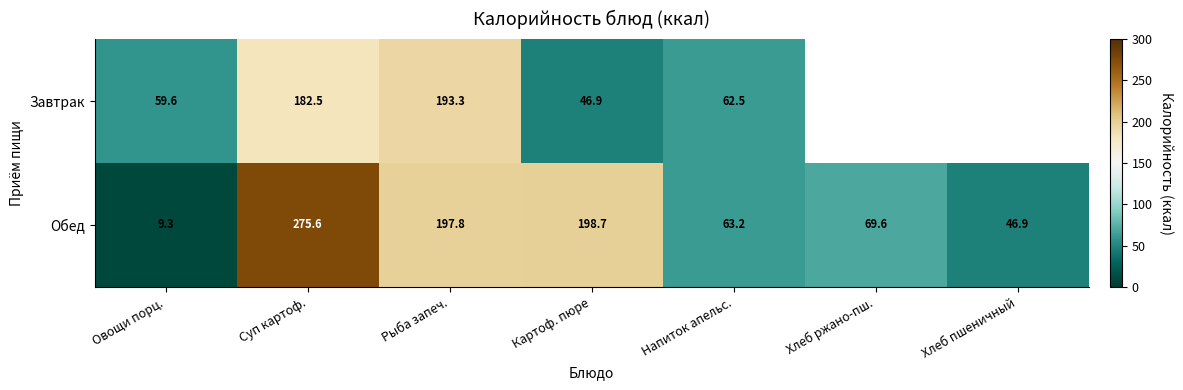

Which label corresponds to the largest value in the chart?

Суп картоф.